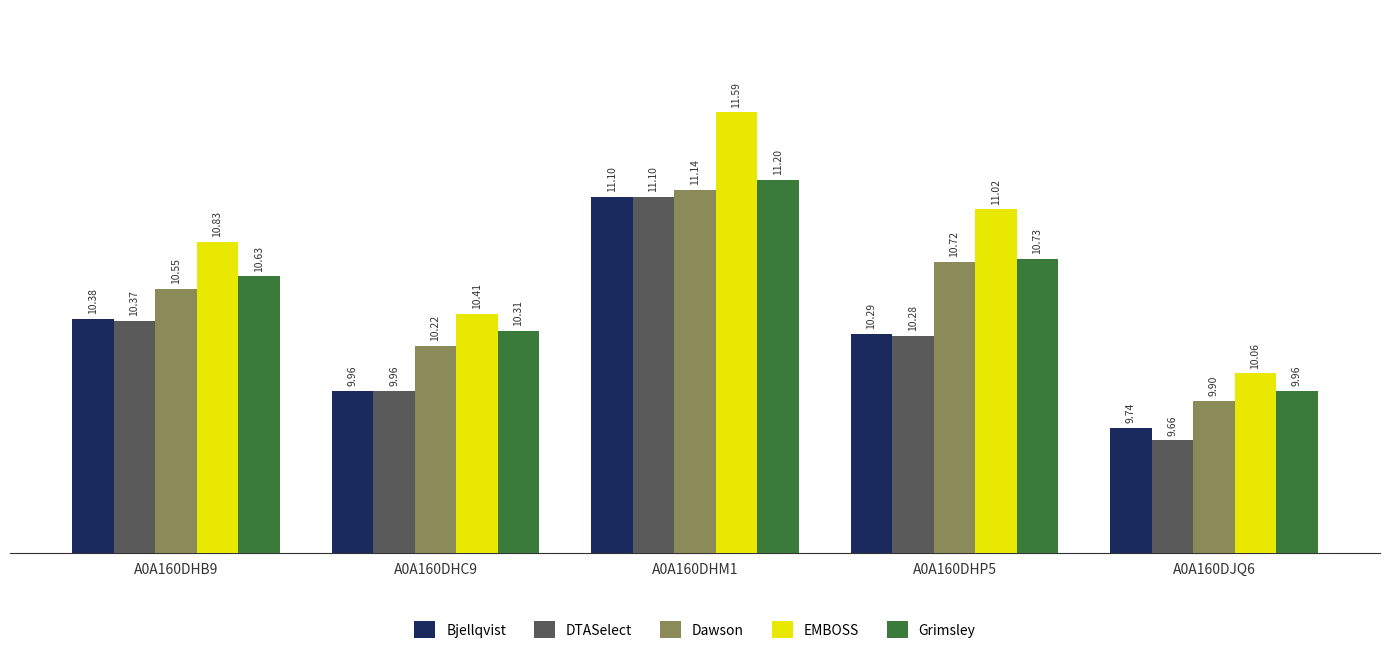

What is the spread (max minus min) of values at A0A160DJQ6?

0.4